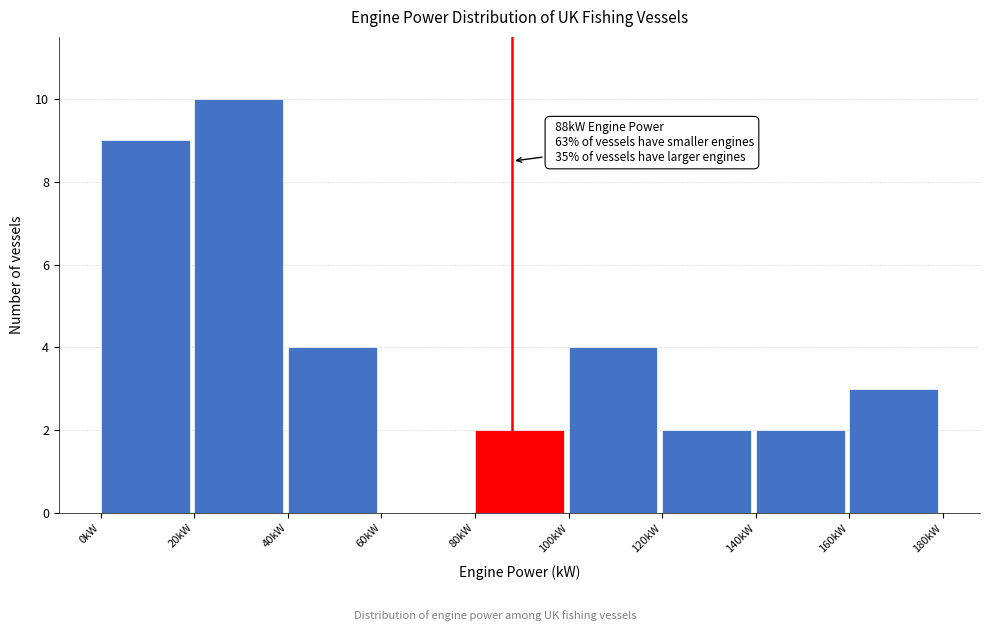

Which range on the x-axis has the tallest bar?

20 to 40